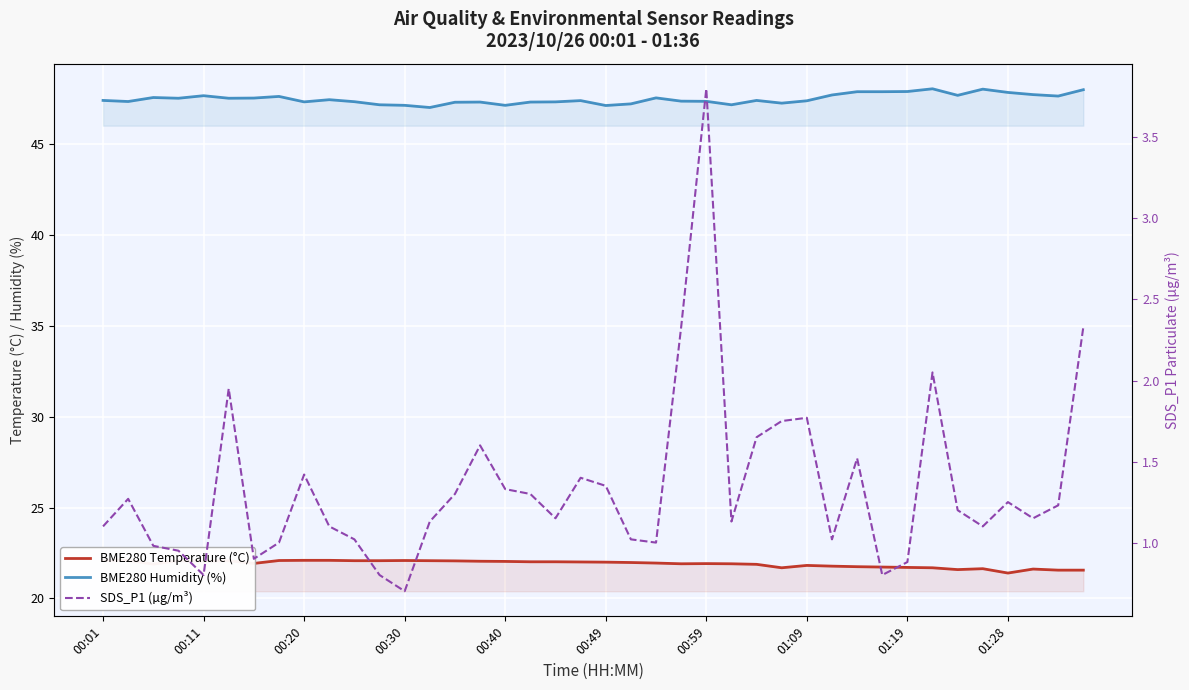

The SDS_P1 (µg/m³) series shows 0.4 at 25. True or false?

False